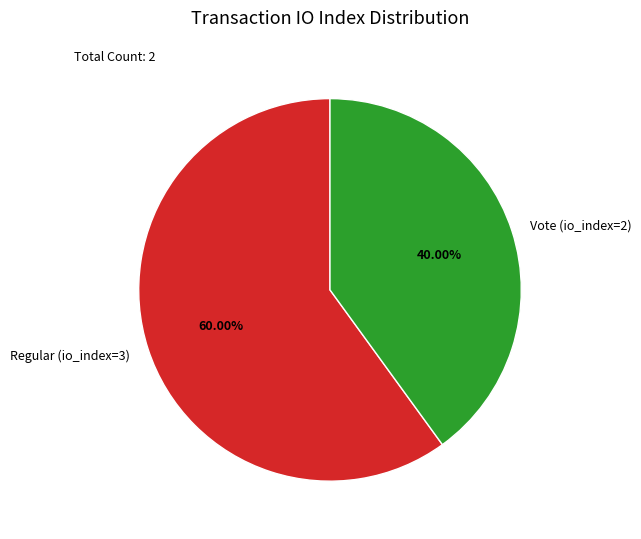

To the nearest percent, what is the average slice percentage?

50%